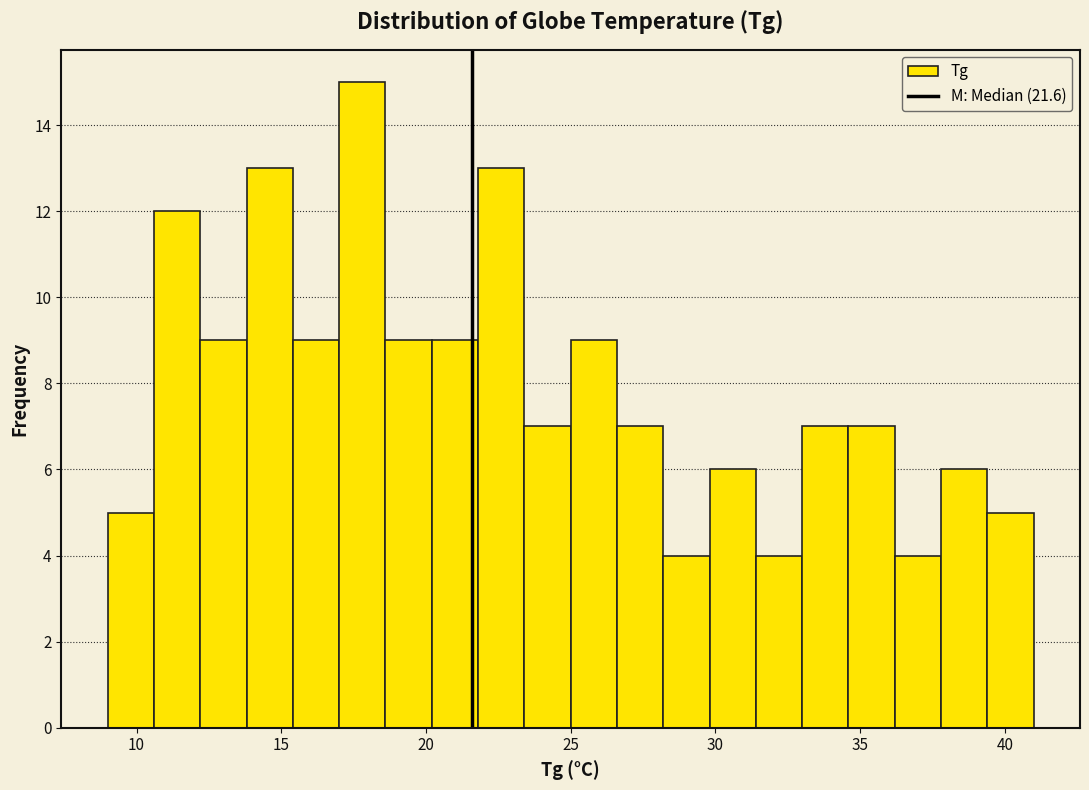

Around what value on the x-axis is the tallest bar? Give the approximate position of its centre, as read against the axis.

18.0